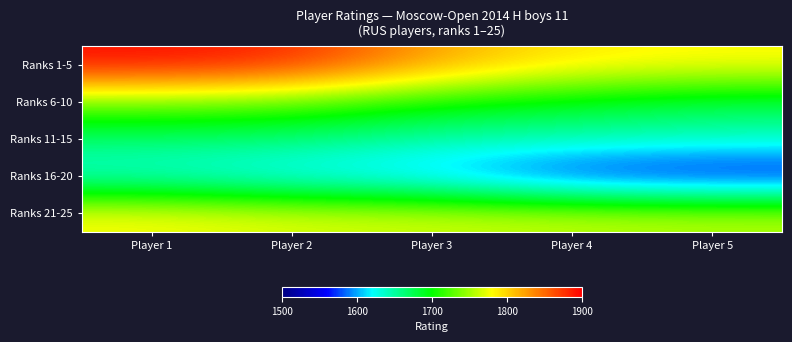

What is the total value across all series at Player 5?

8404